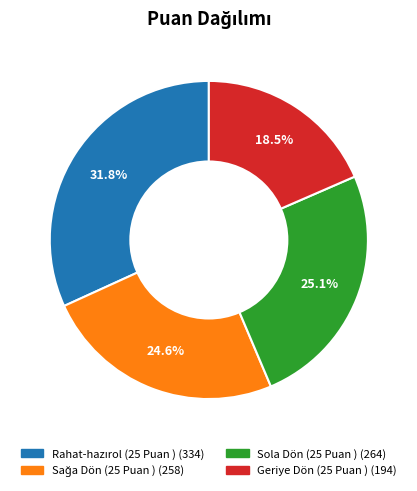

Is there any slice that represents more than half of the pie?

No